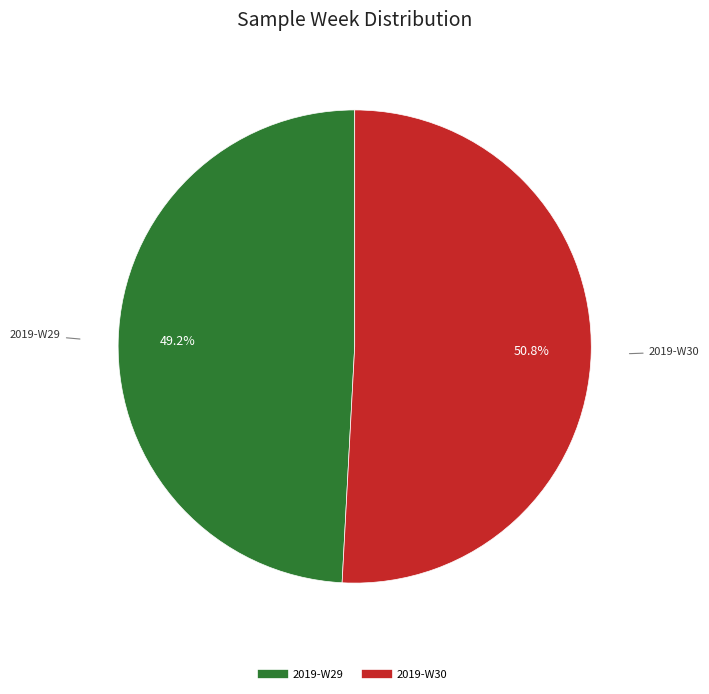

How many slices are in this pie chart?

2